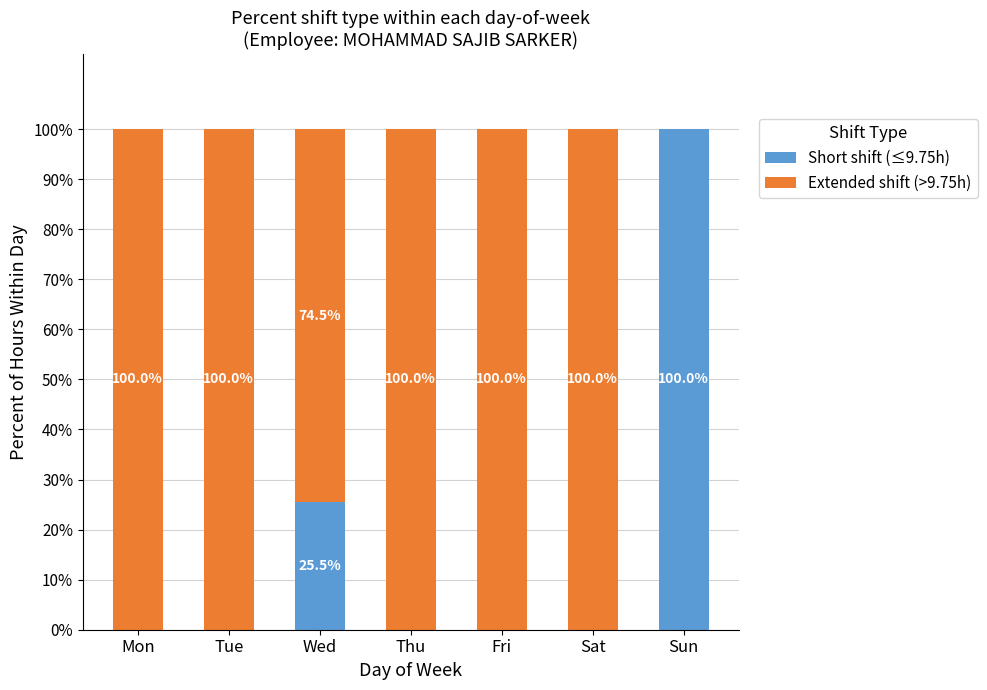

What is the sum of the Short shift (≤9.75h) values at Sun and Mon?

100.0